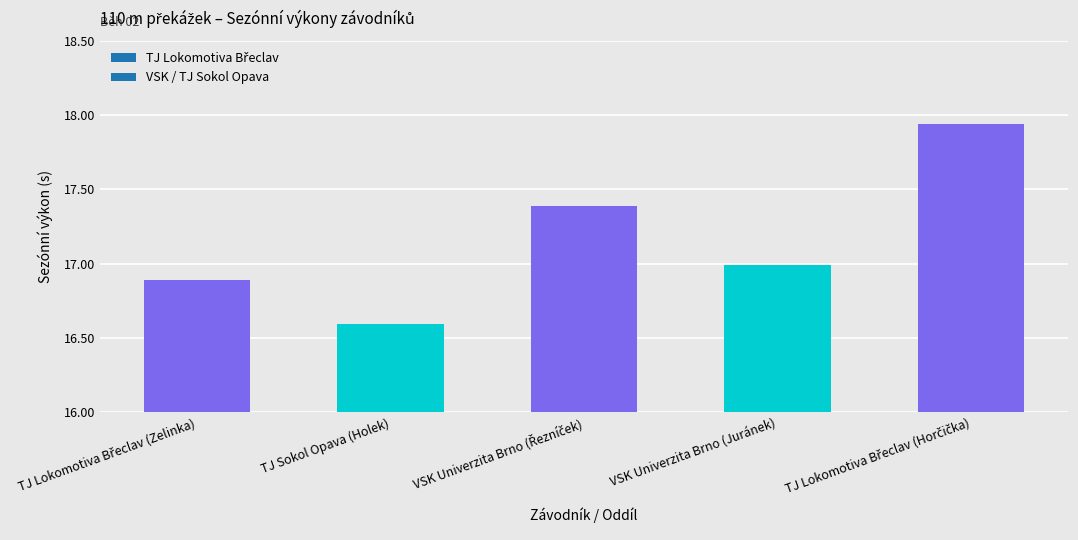

What is the value of the 3rd bar from the left?

17.4